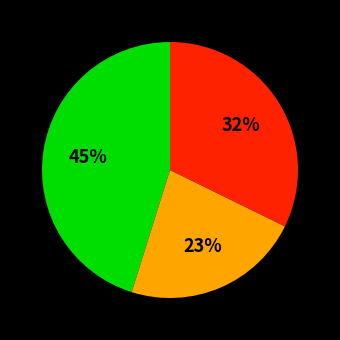

Is there a majority slice in this chart?

No